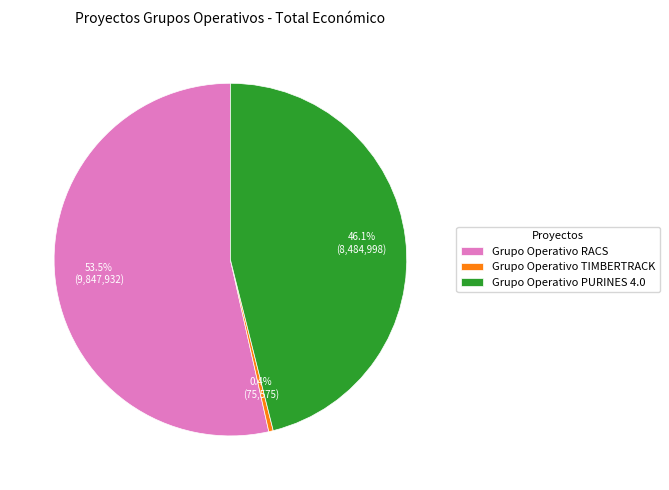

Which has a higher value, Grupo Operativo TIMBERTRACK or Grupo Operativo PURINES 4.0?

Grupo Operativo PURINES 4.0